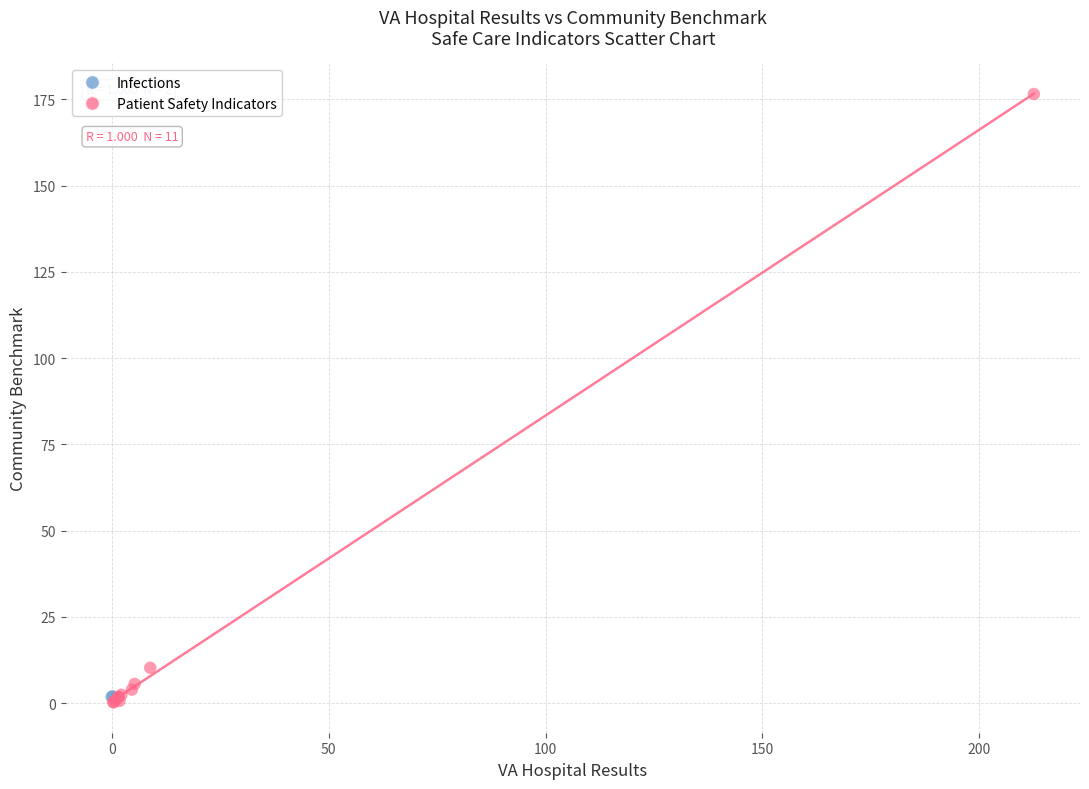

What are all the series names shown in the legend?

Infections, Patient Safety Indicators